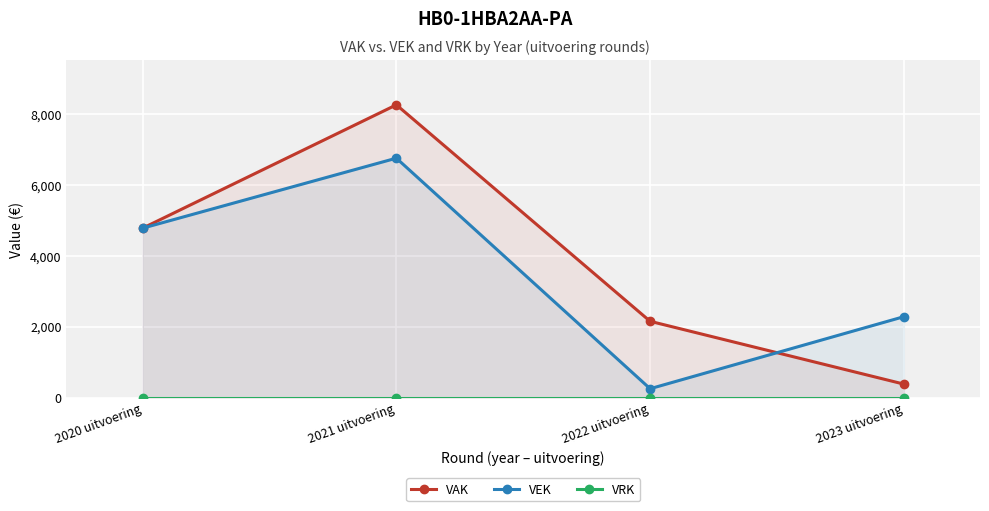

How many data points in VEK are above 4774?

1